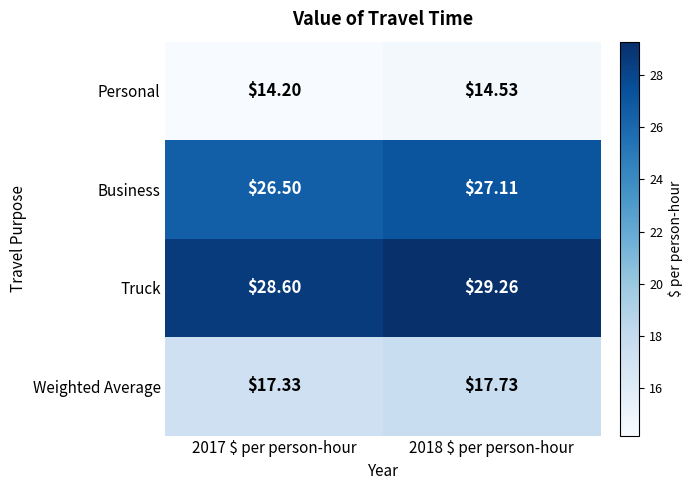

List the series in order of their peak value, lowest first.

Personal, Weighted Average, Business, Truck